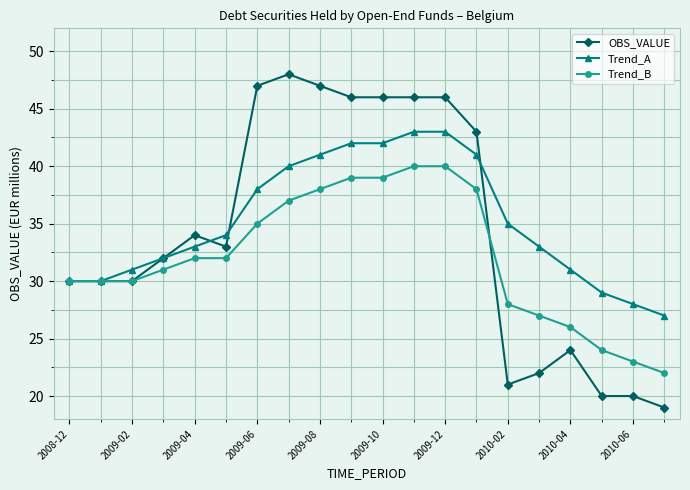

What is the value of the Trend_A point at the 14th from the left?

41